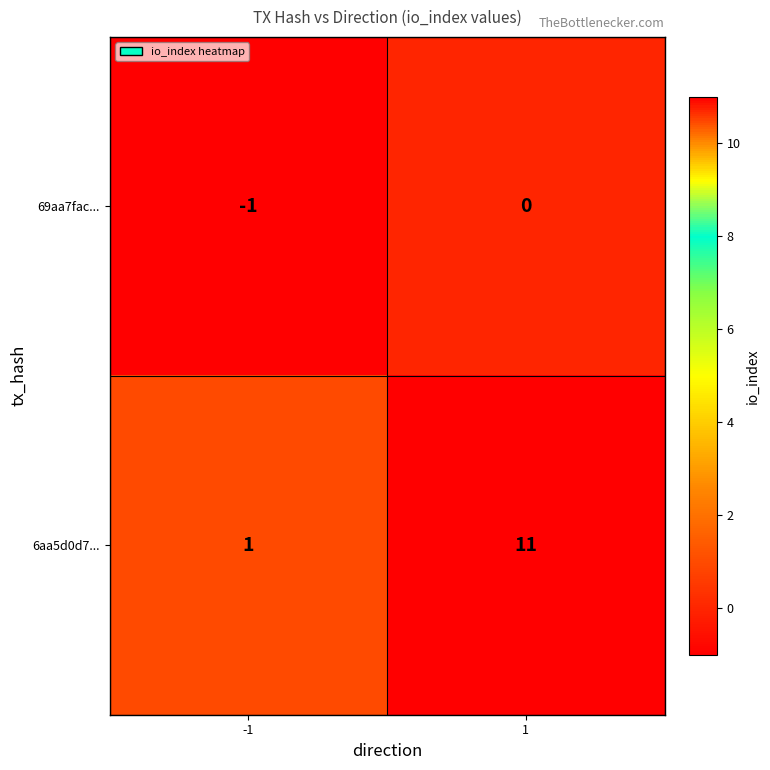

What is the difference between the 6aa5d0d7... values at 1 and -1?

10